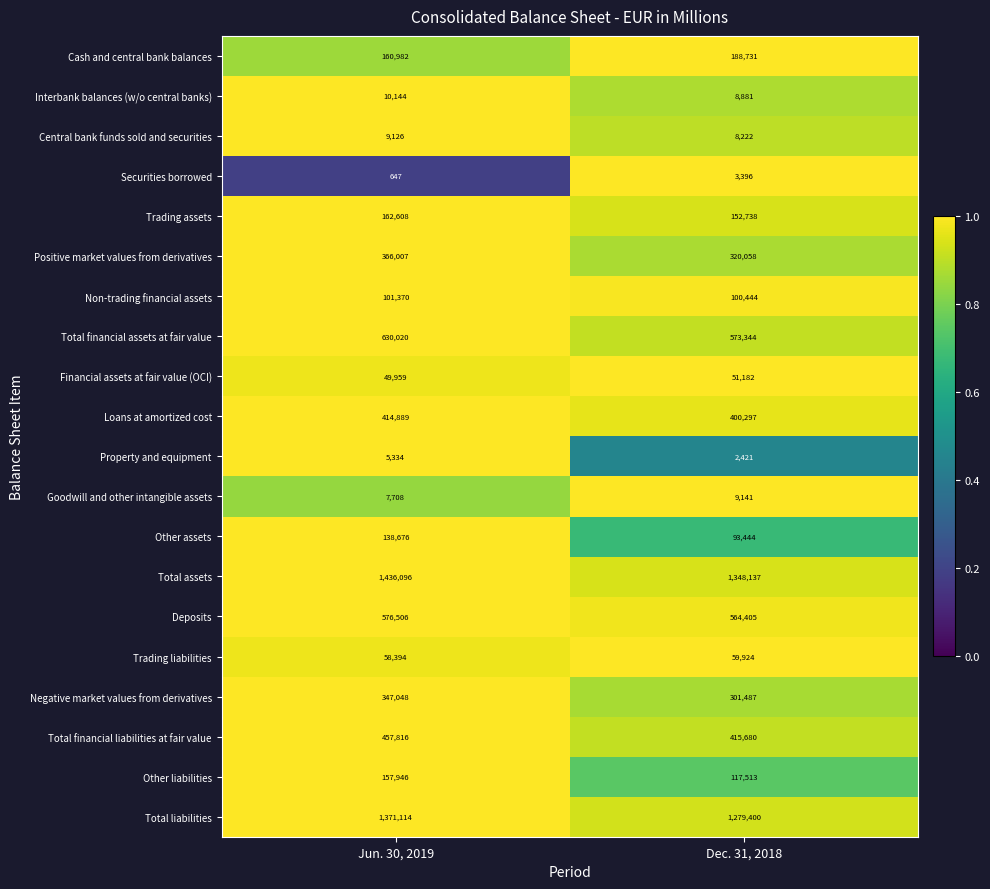

Which series has the largest total across all categories?

Total assets